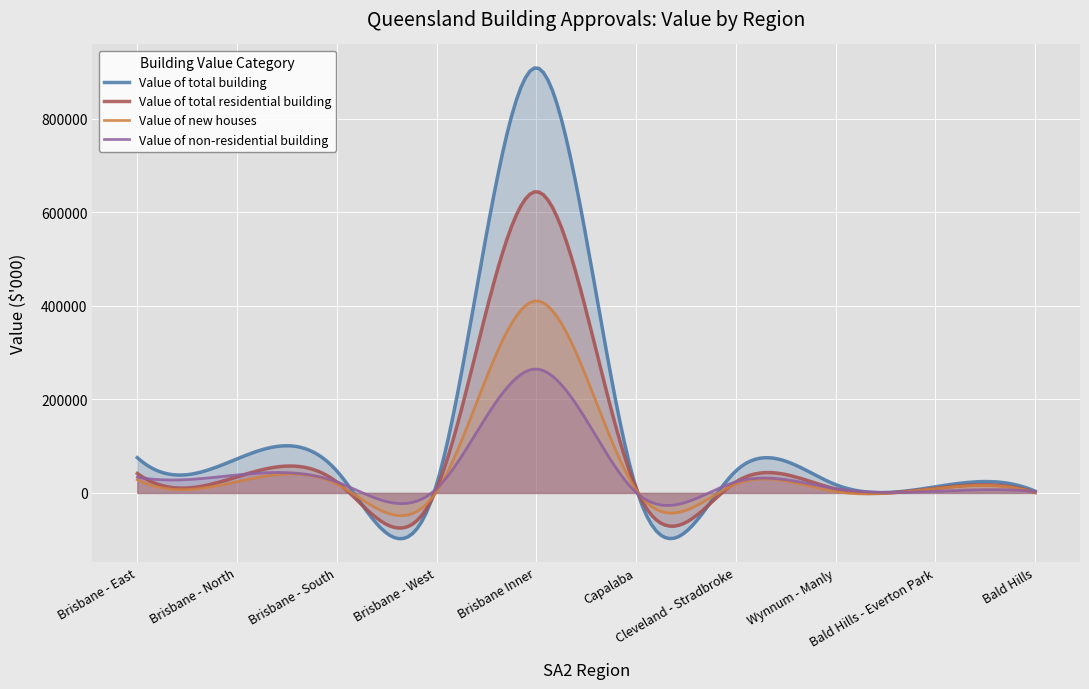

What is the highest value of the Value of total building series?

908523.8